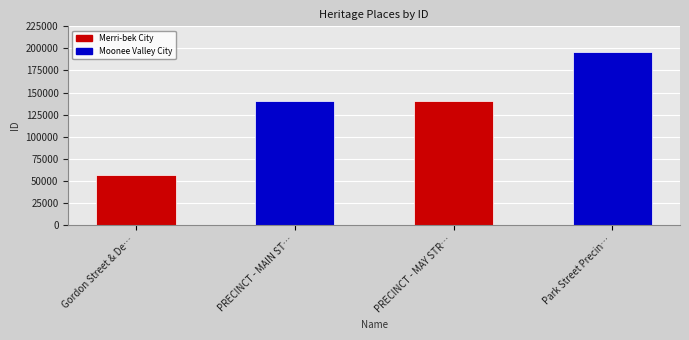

What is the maximum value shown in the chart?

196464